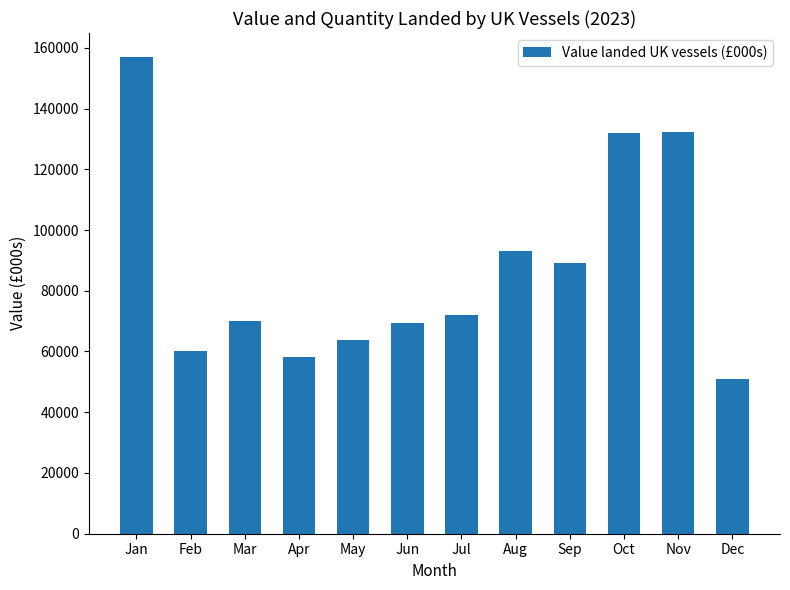

How many series are shown in this chart?

1